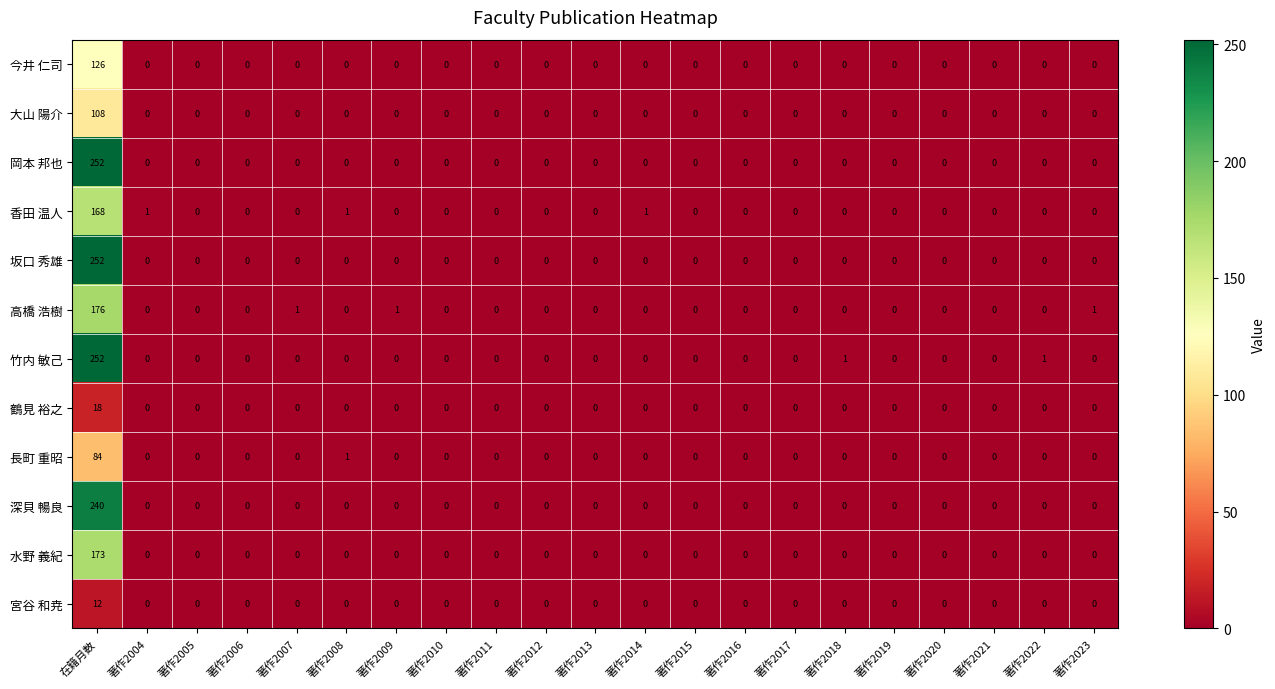

Which series has the largest total across all categories?

竹内 敏己